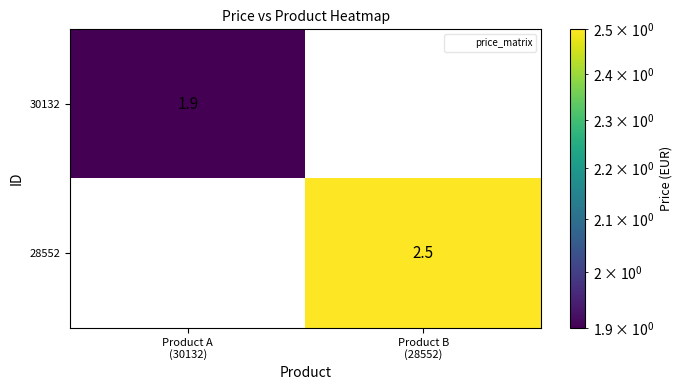

Which series has the largest range (max minus min)?

28552